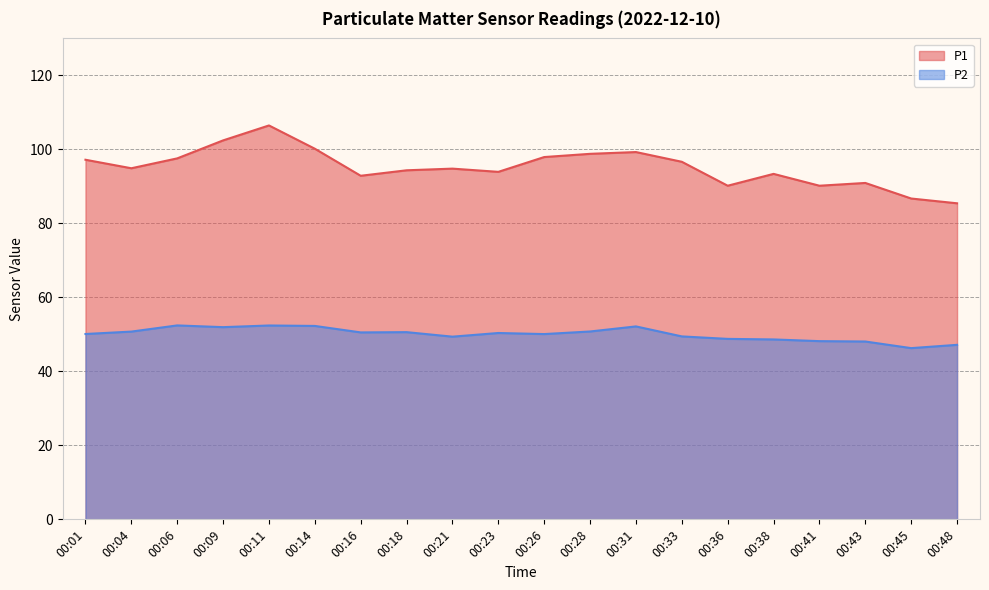

True or false: P1 has more than 2 points higher than both neighbors.

True